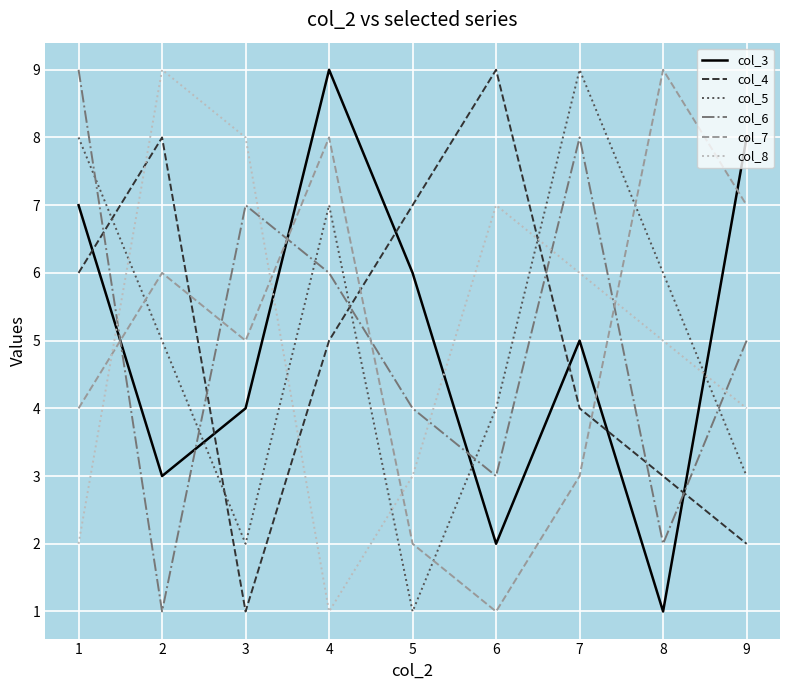

True or false: col_5 has a value of 5 at 9.

False